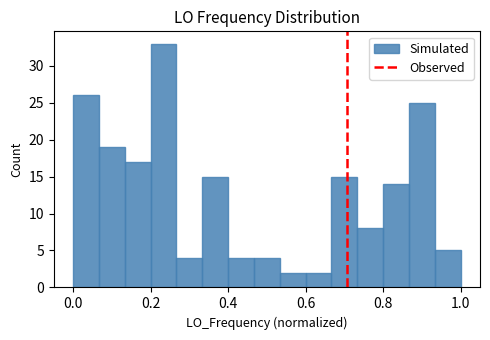

Around what value on the x-axis is the tallest bar? Give the approximate position of its centre, as read against the axis.

0.24